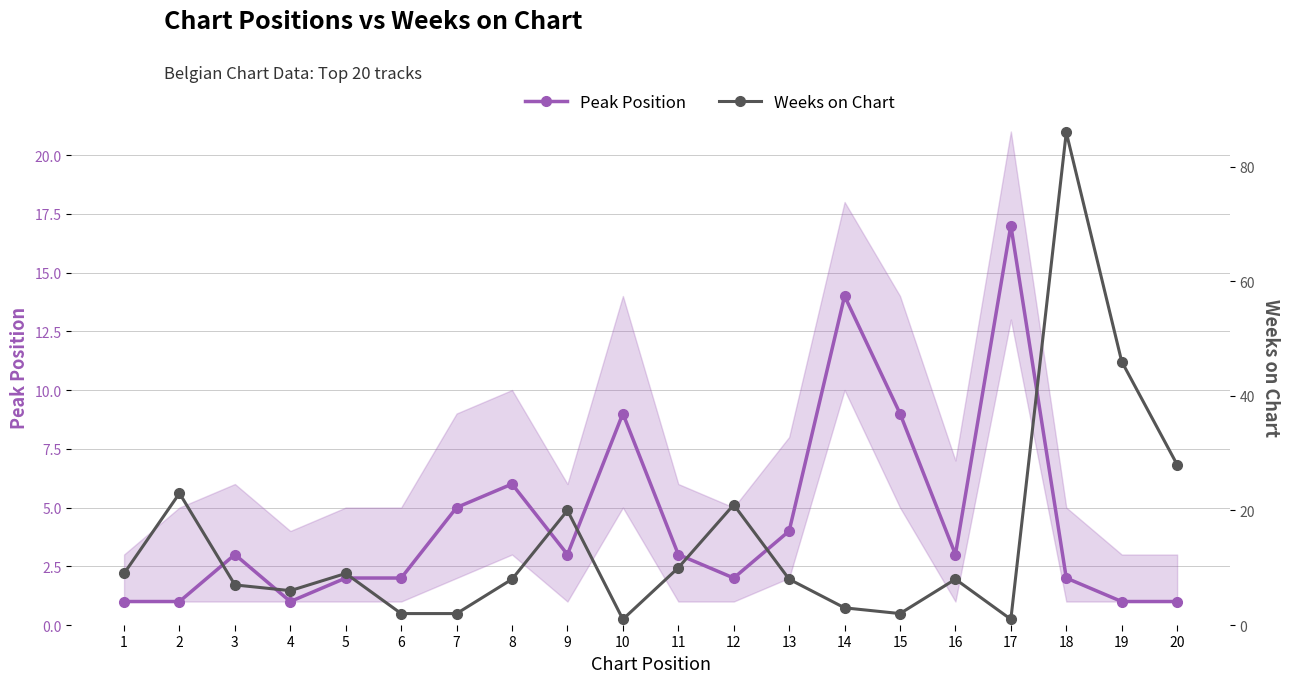

Which series has the largest range (max minus min)?

Weeks on Chart